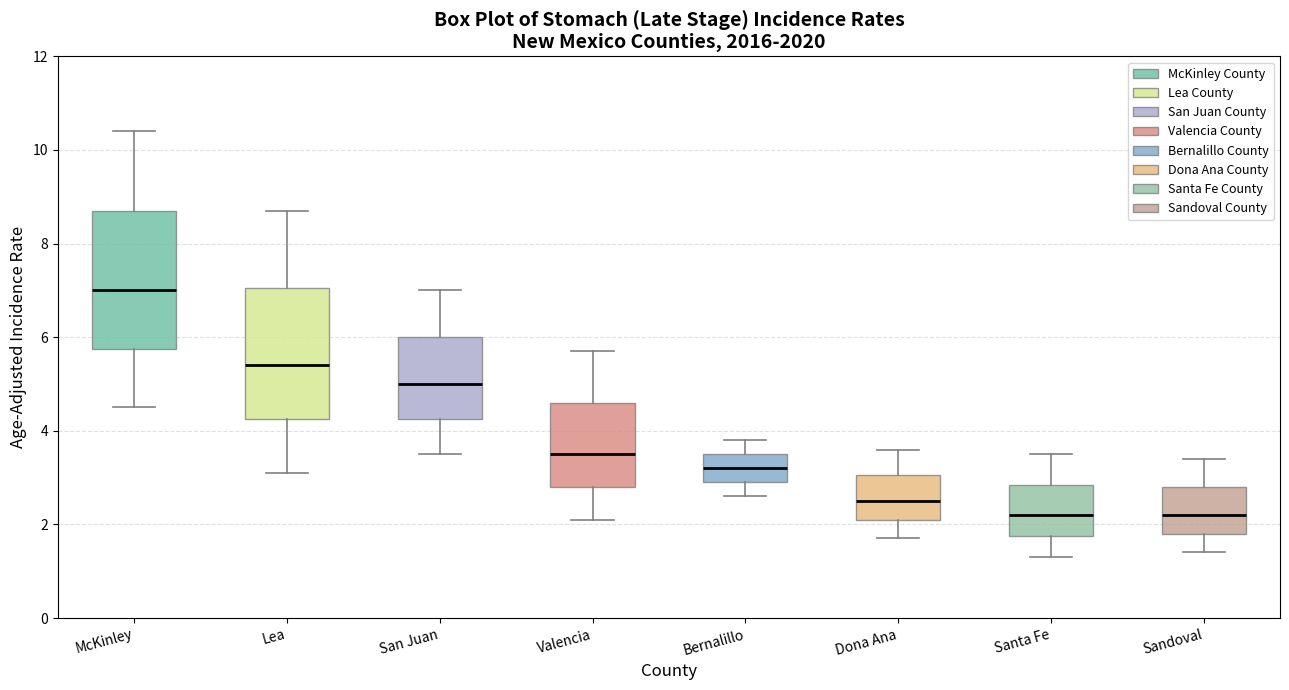

Reading left to right, transcribe this box plot: for each box, give where its median line is, the range the box spans, and where its two whiskers end, as read against the y-axis. The values are not printed on the chart, so give them approximately, as read against the axis.

McKinley: median 7.0, box 5.8 to 8.8, whiskers 4.6 to 10.4
Lea: median 5.4, box 4.2 to 7.0, whiskers 3.2 to 8.8
San Juan: median 5.0, box 4.2 to 6.0, whiskers 3.6 to 7.0
Valencia: median 3.6, box 2.8 to 4.6, whiskers 2.2 to 5.8
Bernalillo: median 3.2, box 3.0 to 3.6, whiskers 2.6 to 3.8
Dona Ana: median 2.6, box 2.2 to 3.0, whiskers 1.8 to 3.6
Santa Fe: median 2.2, box 1.8 to 2.8, whiskers 1.4 to 3.6
Sandoval: median 2.2, box 1.8 to 2.8, whiskers 1.4 to 3.4